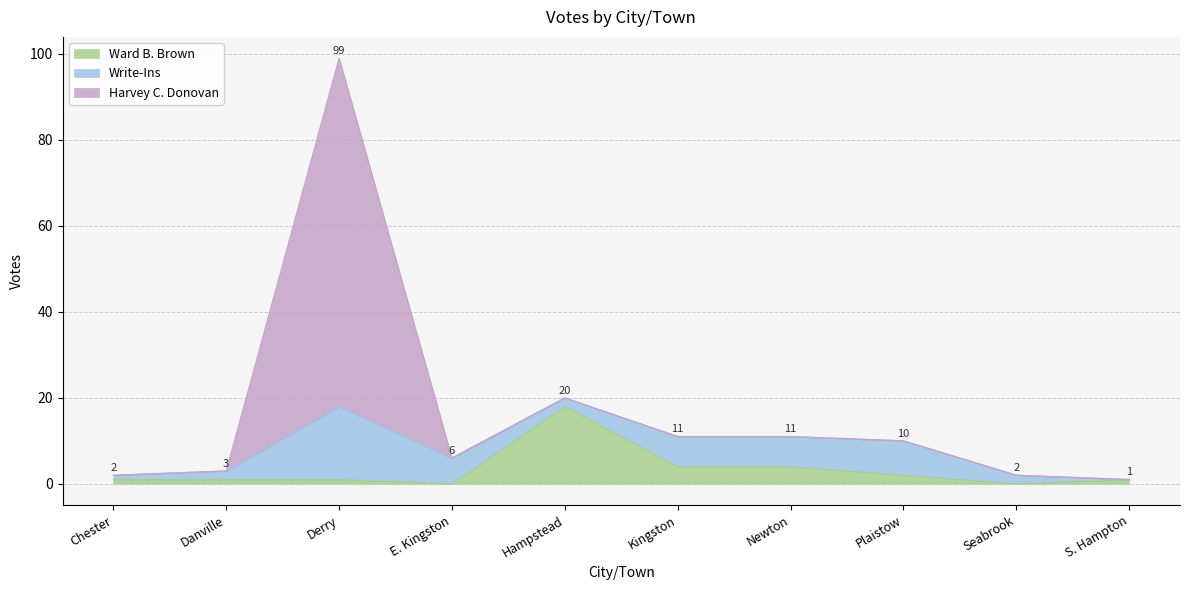

Rank the categories by Ward B. Brown value from highest to lowest.

Hampstead, Kingston, Newton, Plaistow, Chester, Danville, Derry, S. Hampton, E. Kingston, Seabrook